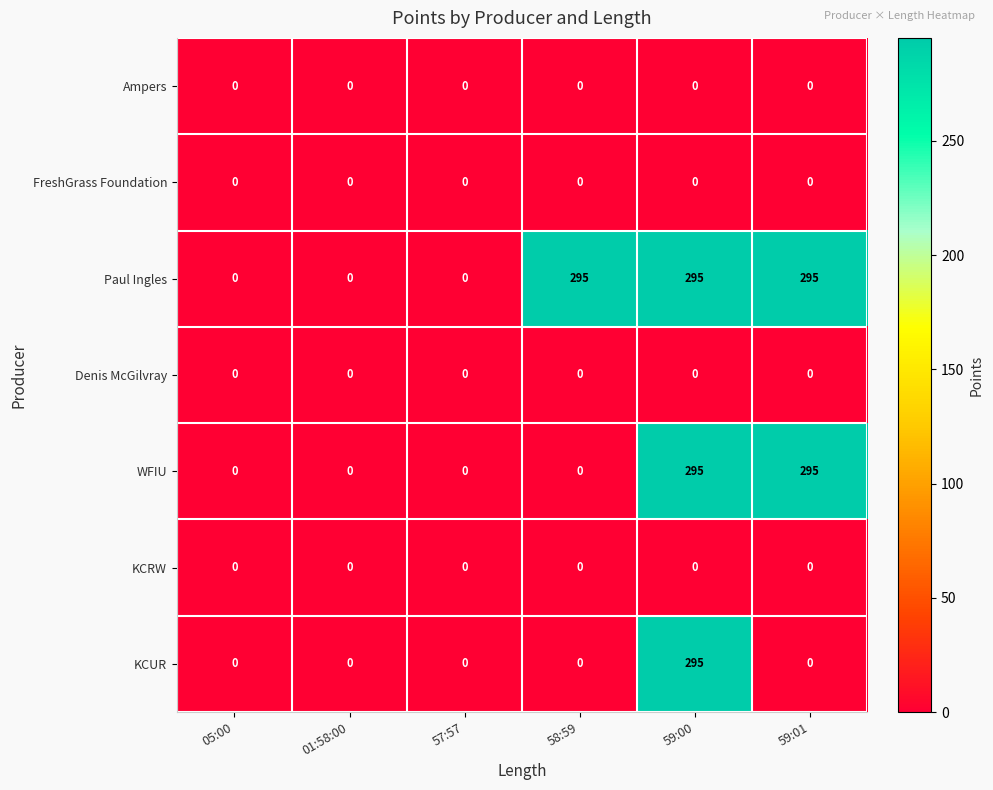

What is the difference between the highest and lowest values at 59:01?

295